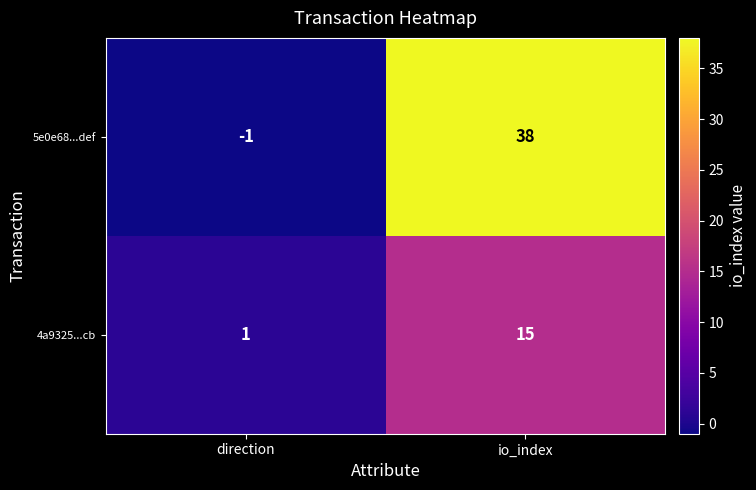

How many data points does each series have?

2